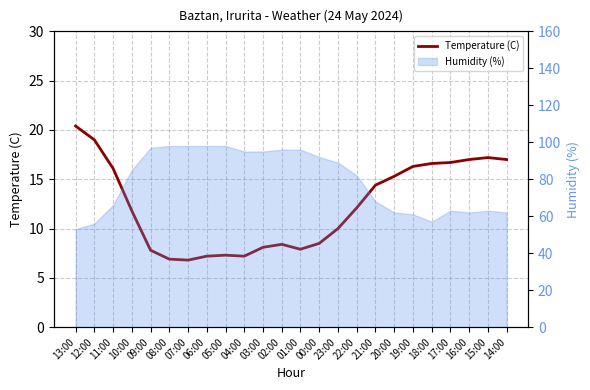

What is the difference between the maximum and second lowest values?

13.5